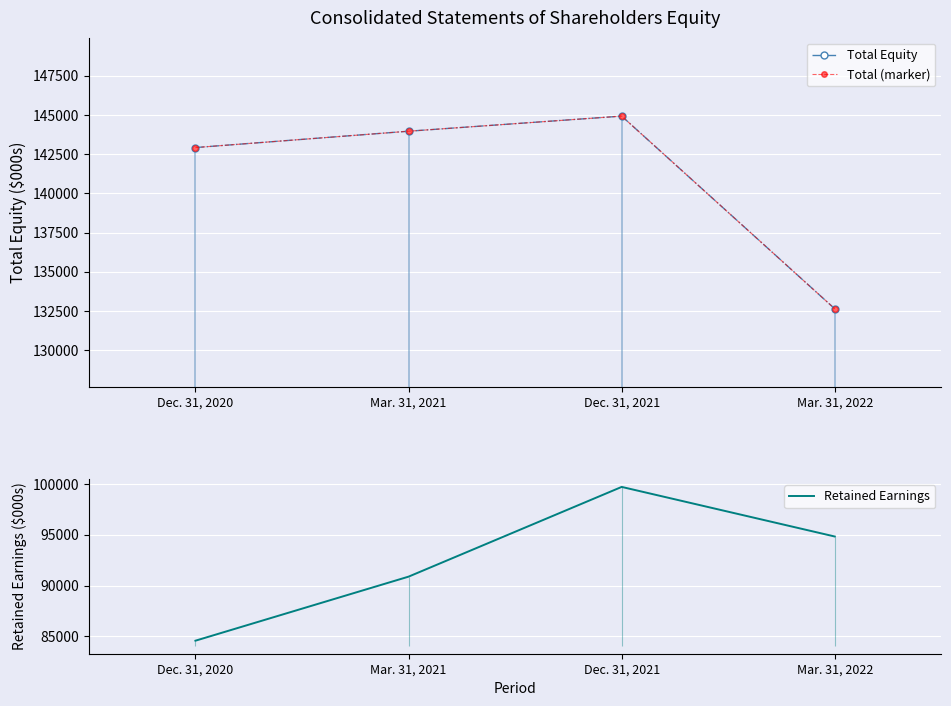

The value of Retained Earnings at Dec. 31, 2020 is 34180. True or false?

False